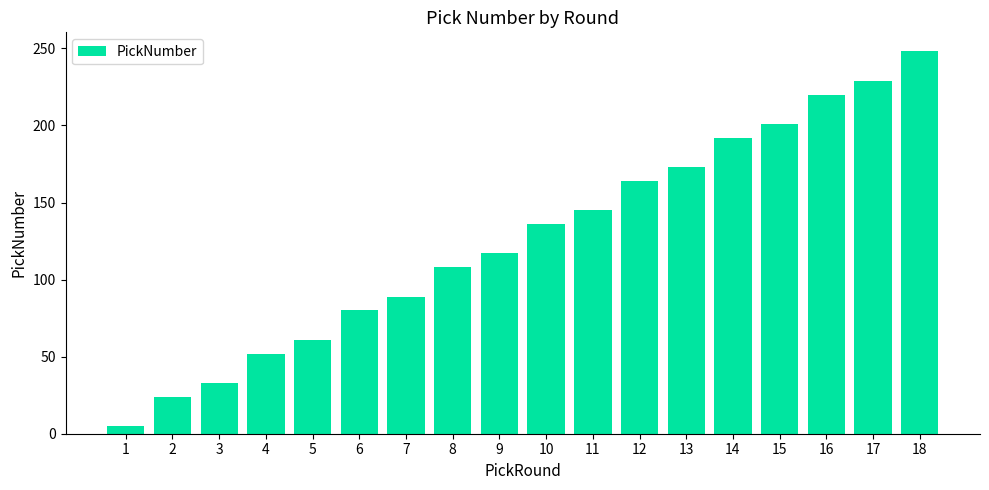

How many bars are there in total?

18